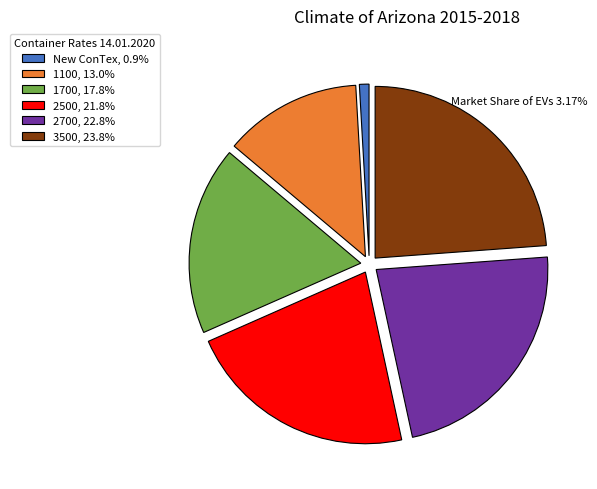

What is the largest slice in the pie chart?

3500